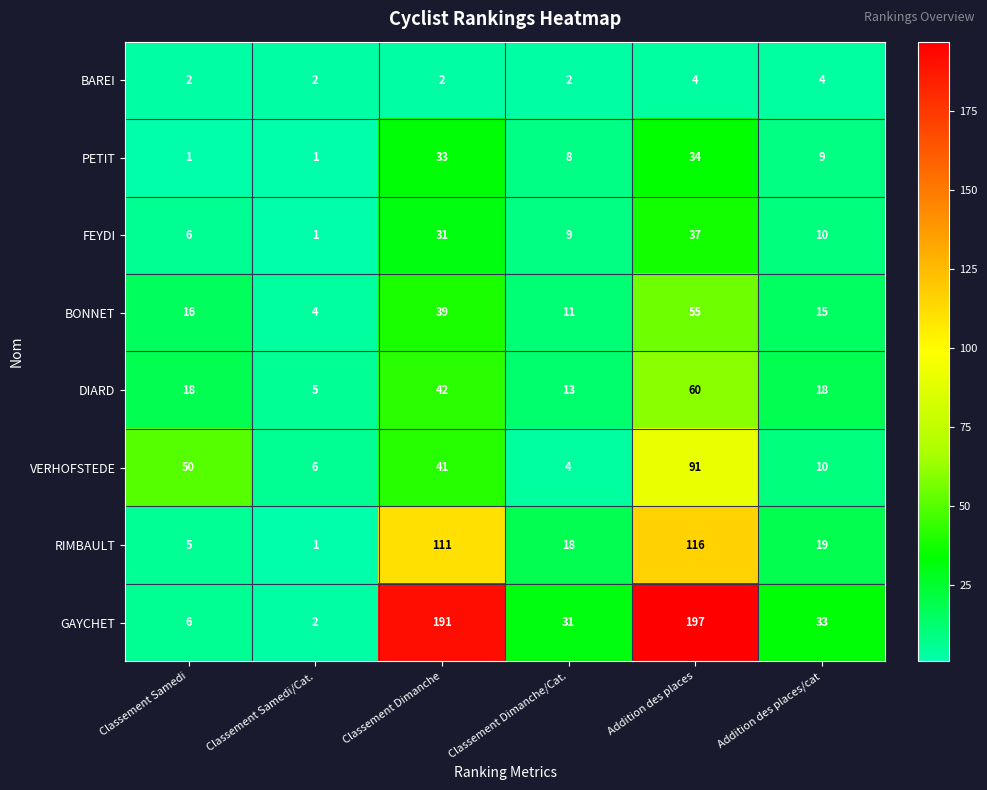

The RIMBAULT series shows 19 at Addition des places/cat. True or false?

True